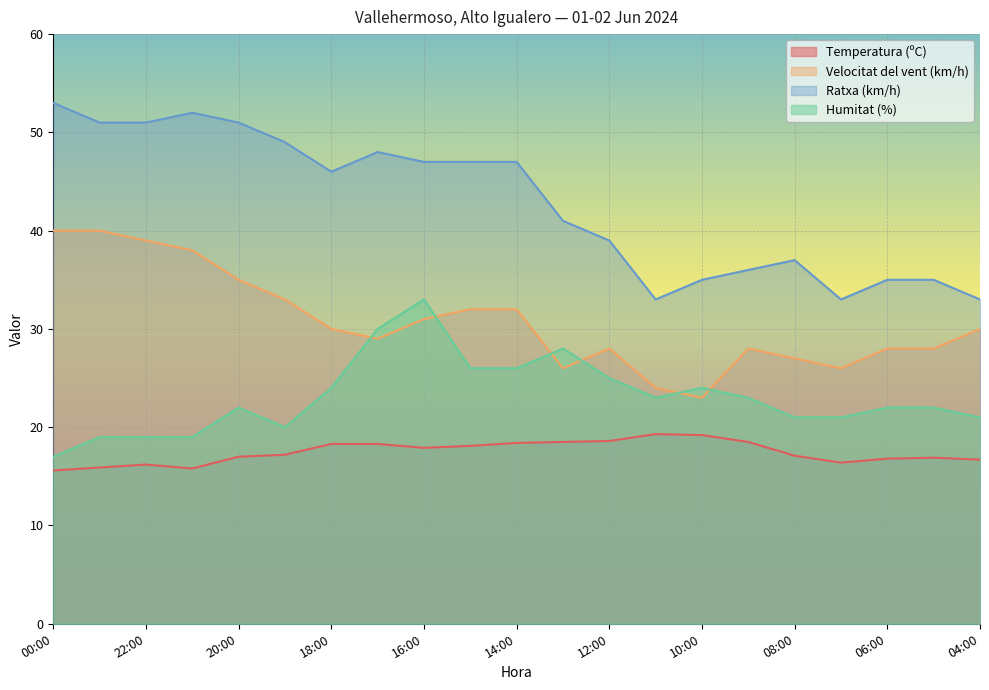

What is the sum of the Velocitat del vent (km/h) values at 14:00 and 18:00?

62.0